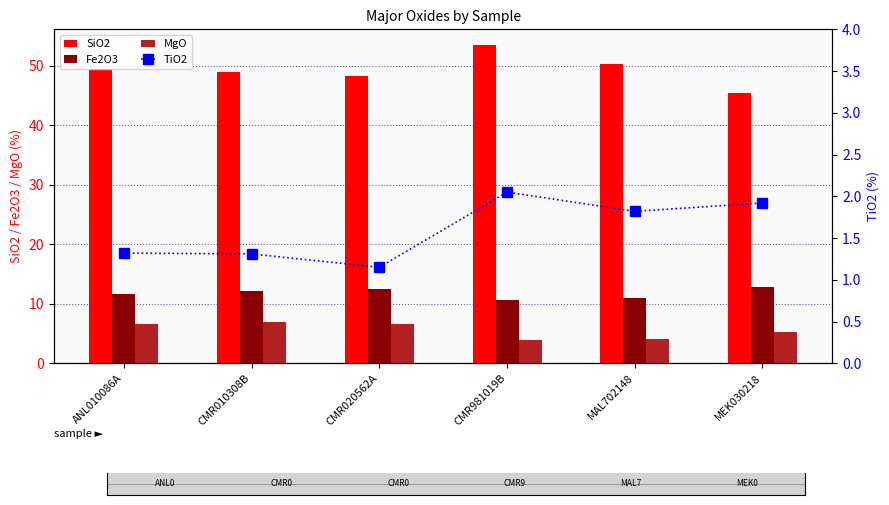

What is the minimum value shown in the chart?

1.1